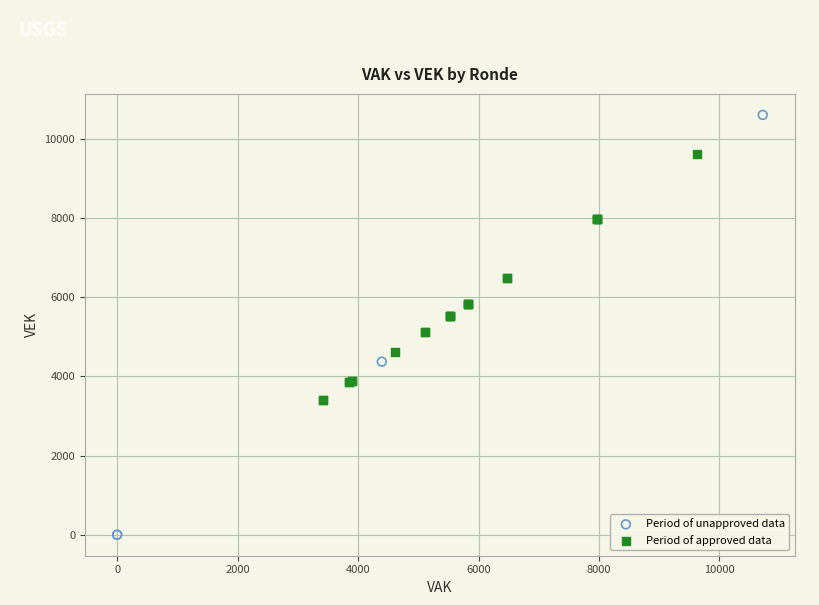

Which series contains the highest Y value?

Period of unapproved data